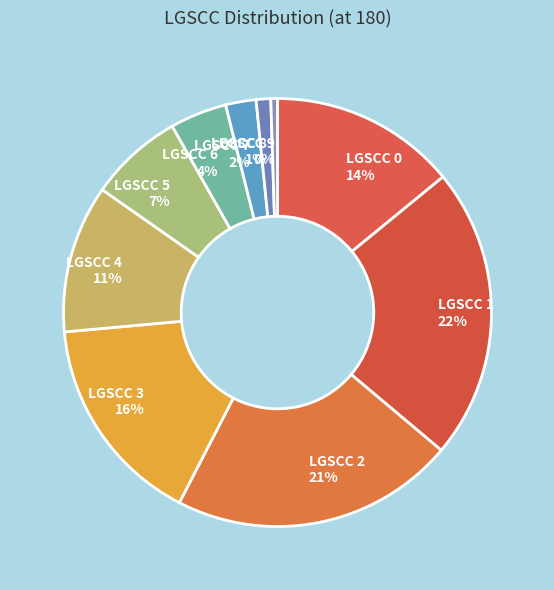

The LGSCC 9 slice represents 0% of the pie. True or false?

True